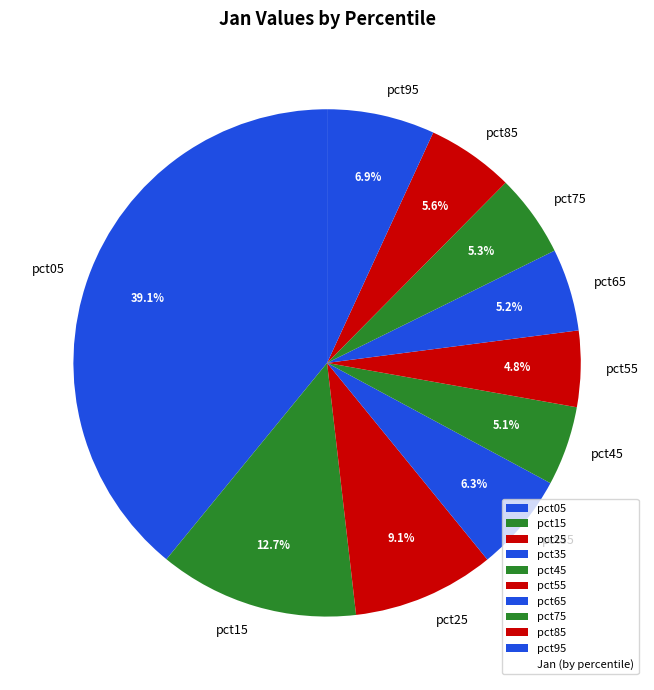

Combined, what portion of the pie is pct75 and pct65?

10.5%